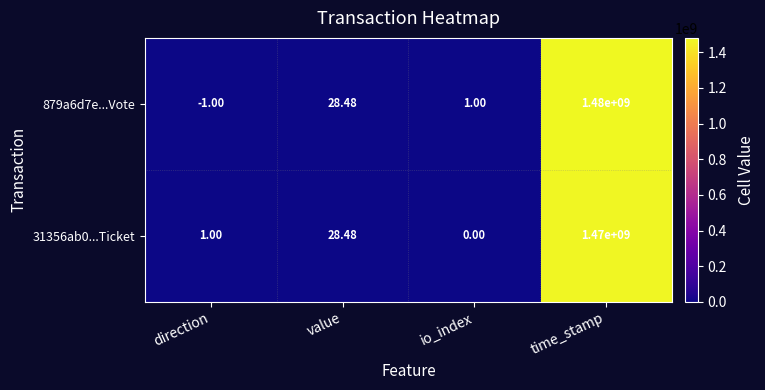

At which category is the sum across all series the highest?

time_stamp